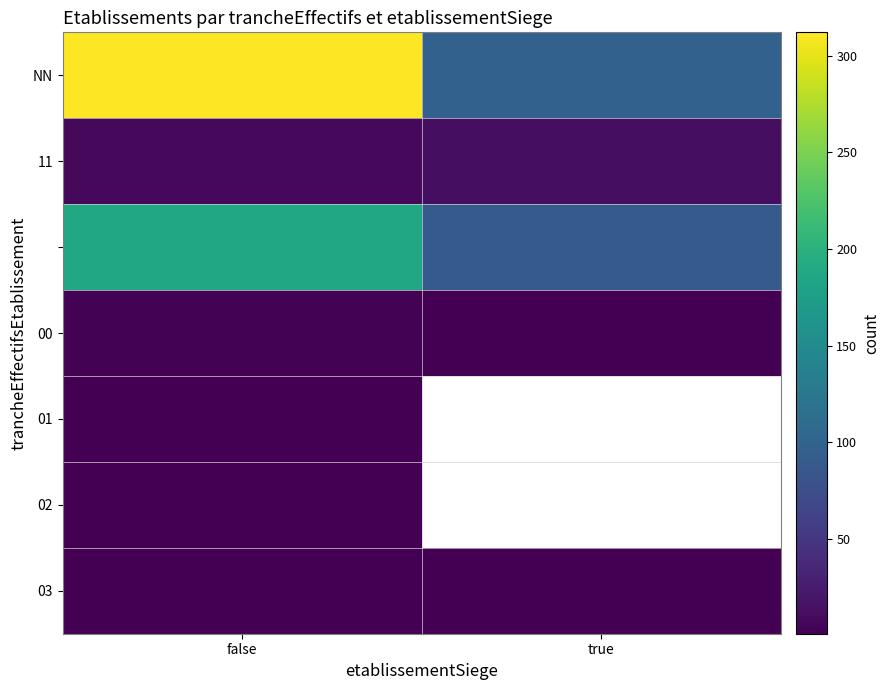

Between false and true, which series saw the biggest shift?

NN